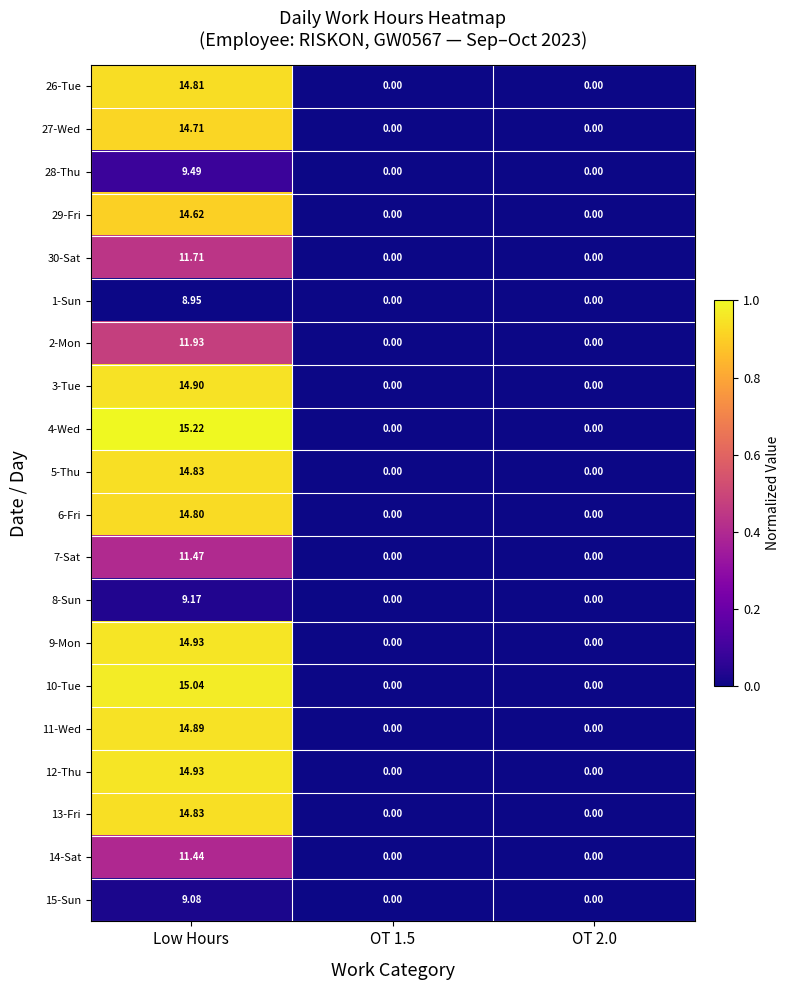

What is the spread (max minus min) of values at Low Hours?

6.3